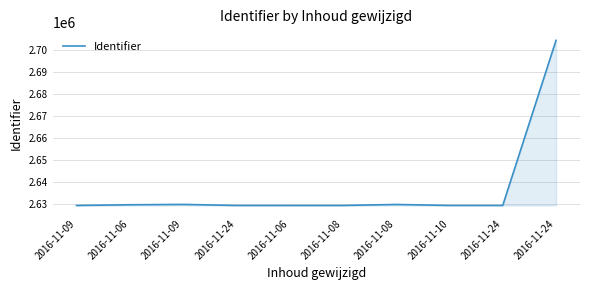

How many distinct data groups are displayed?

1